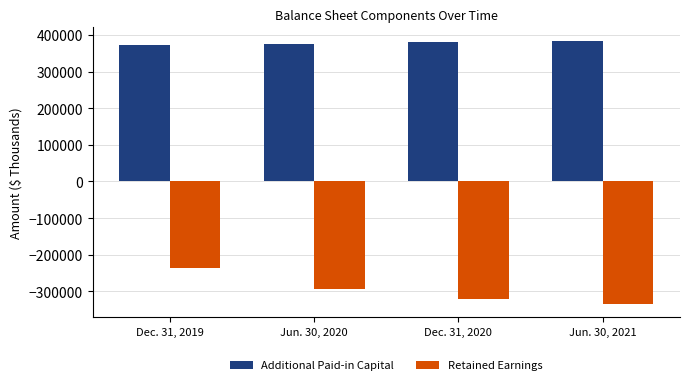

What is the value of the Retained Earnings bar at the 4th from the left?

-333853